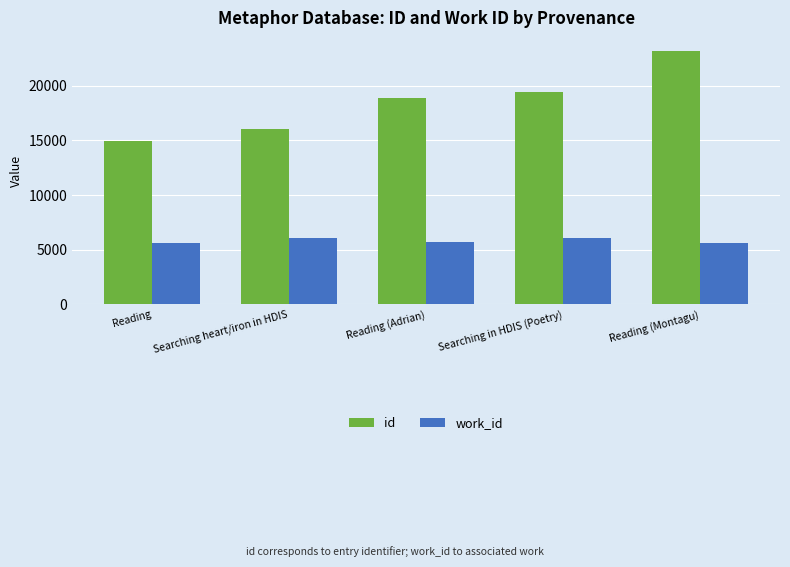

Count the number of categories in the chart.

5